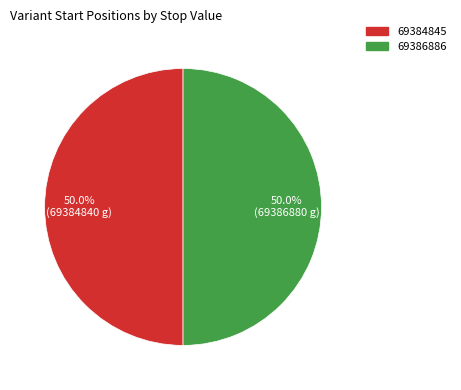

Combined, do 69384845 and 69386886 account for over 50%?

Yes